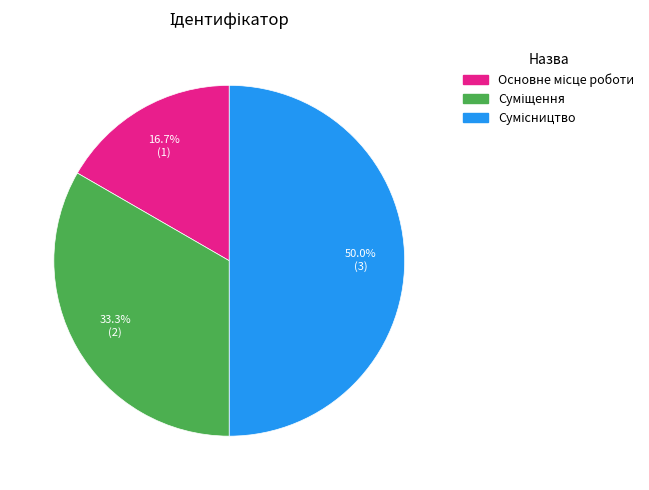

What is the total percentage of Сумісництво and Основне місце роботи?

66.7%